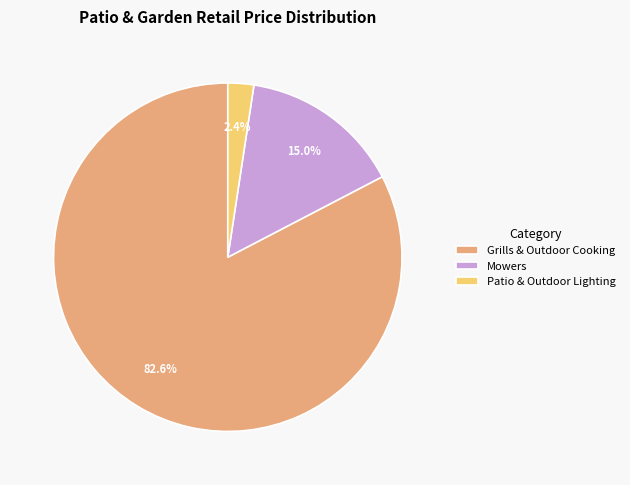

True or false: Mowers accounts for 8% of the total.

False